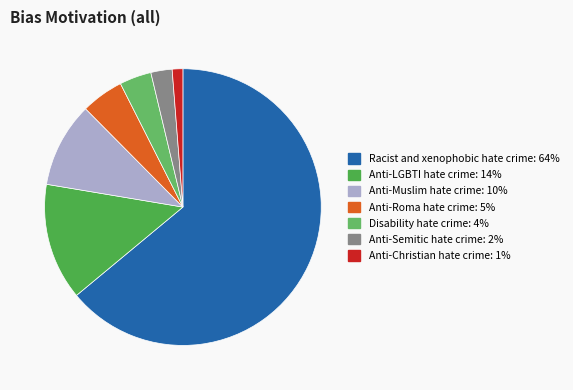

To the nearest percent, what is the difference between the Anti-Christian hate crime and Anti-LGBTI hate crime slice percentages?

12%